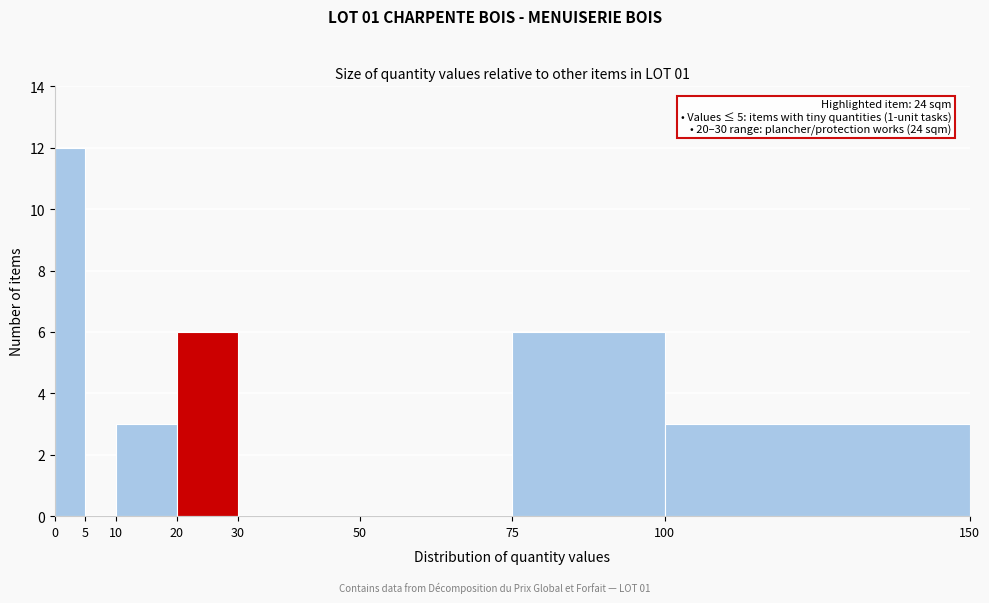

Which range on the x-axis has the tallest bar?

0 to 5